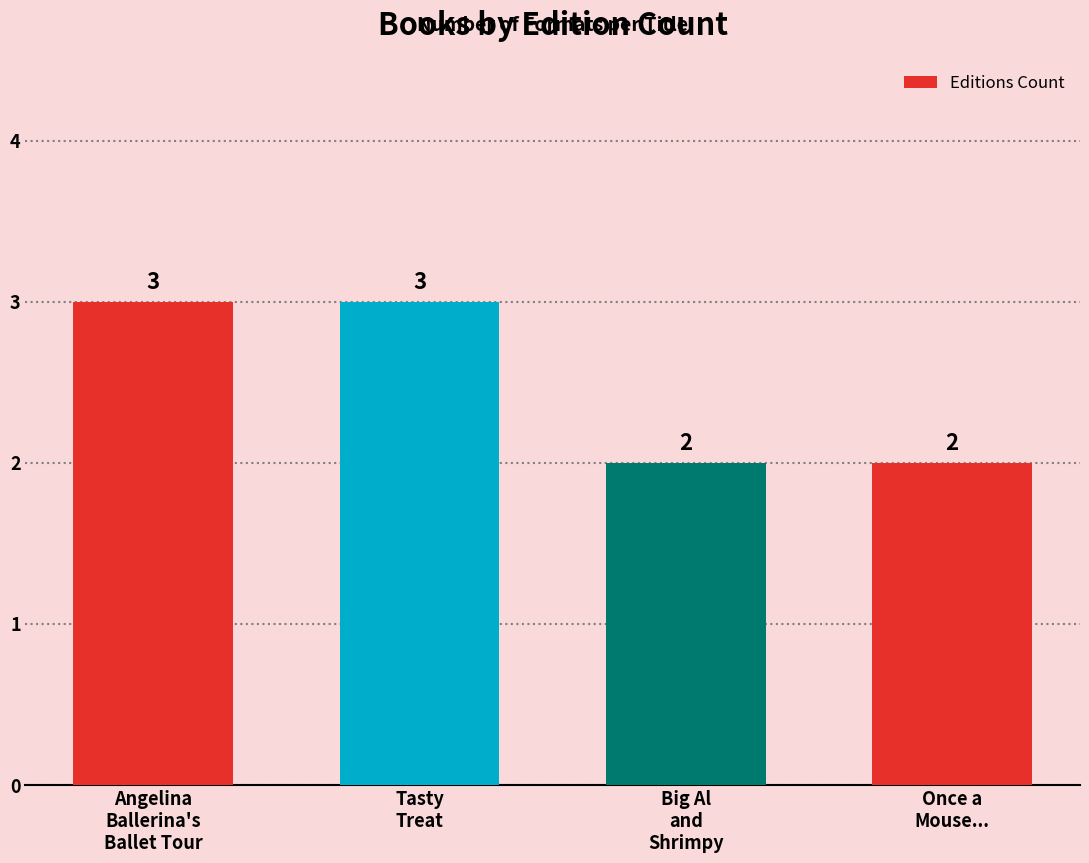

How many bars are there in total?

4